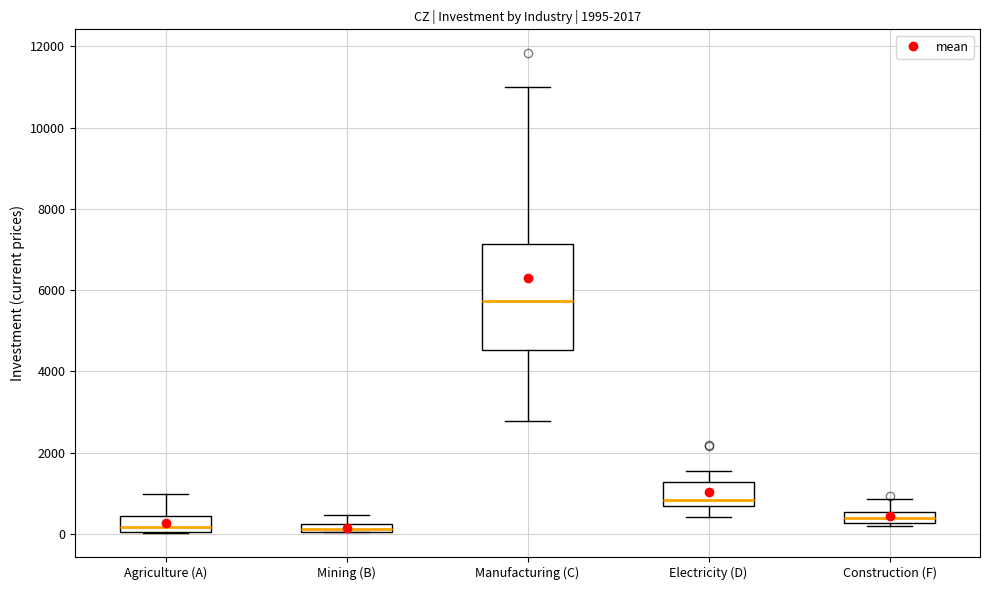

Where is the lower edge of the box for Agriculture (A) on the y-axis? The values are not printed on the chart, so give them approximately, as read against the axis.

0